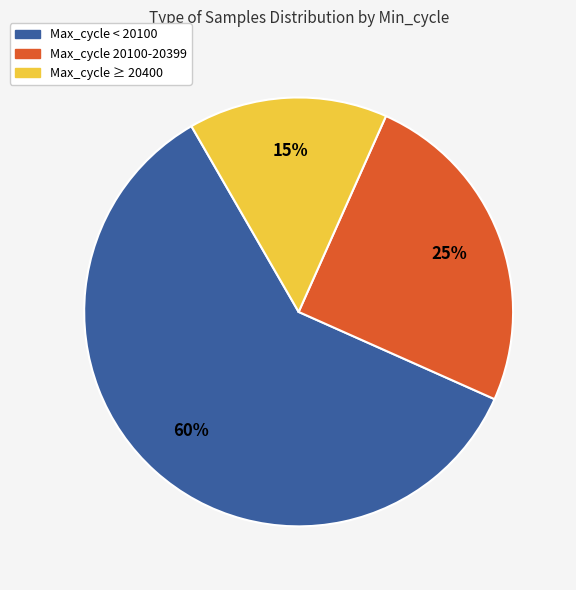

Count the number of slices in the pie.

3